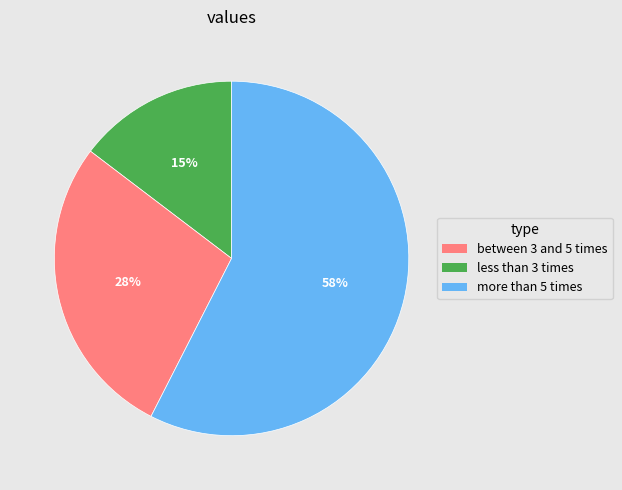

Is there any slice that represents more than half of the pie?

Yes